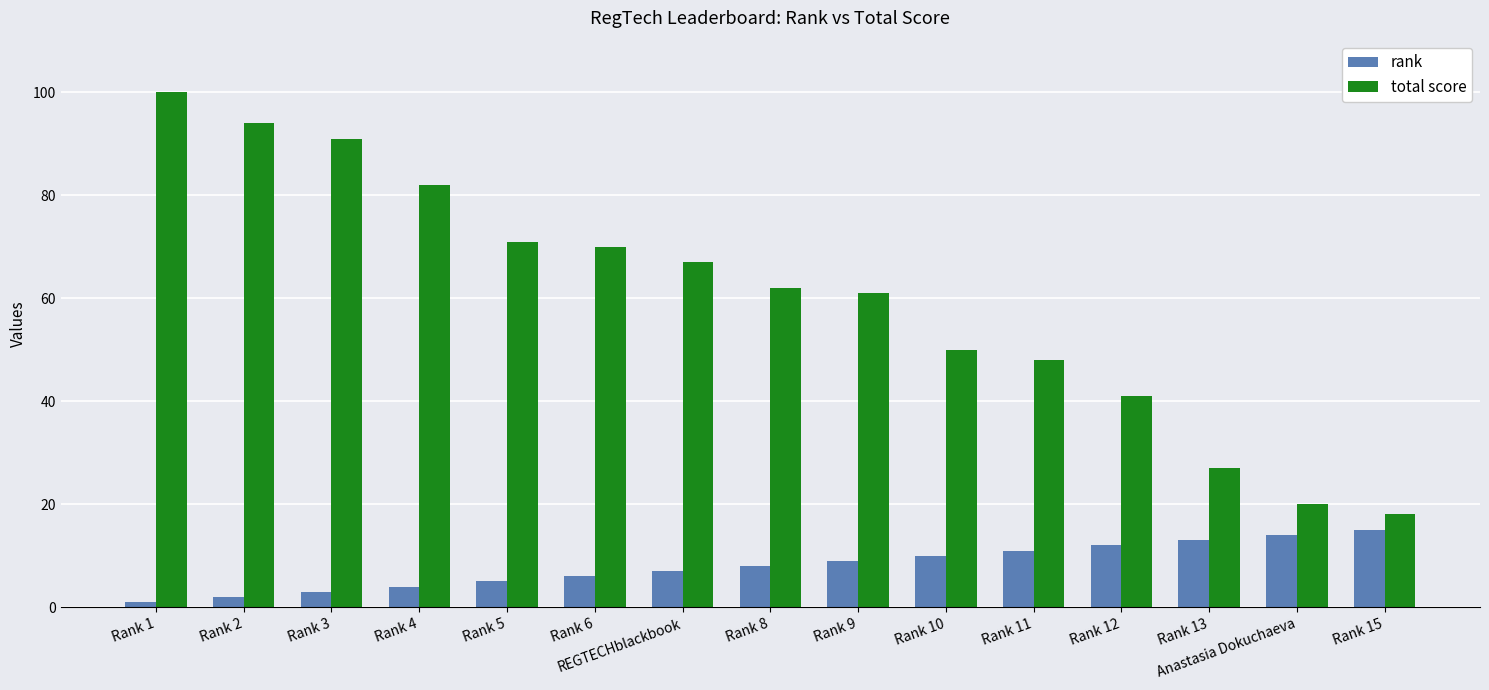

Which category has the highest value in the total score series?

Rank 1